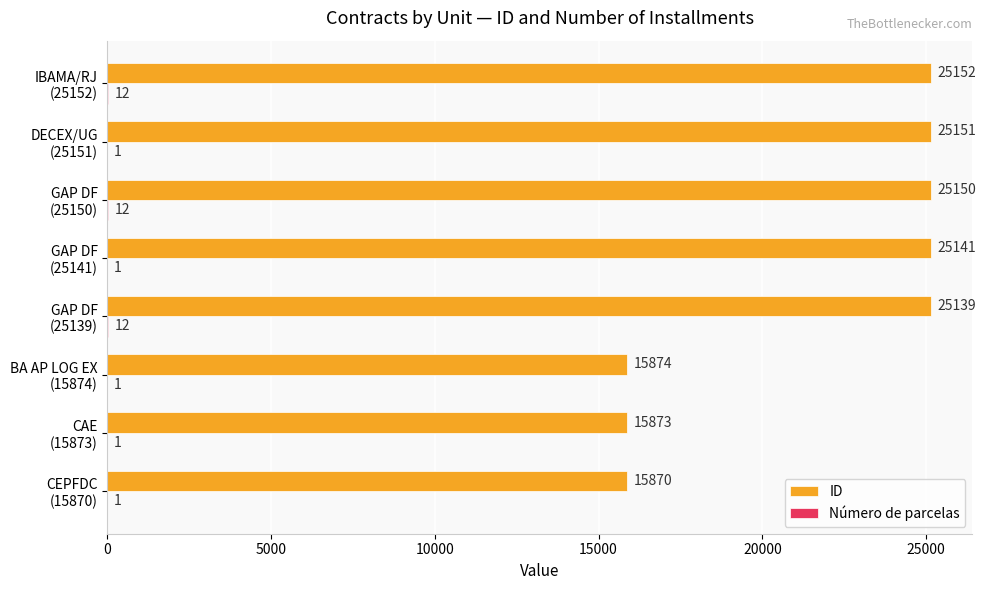

How many data points does each series have?

8